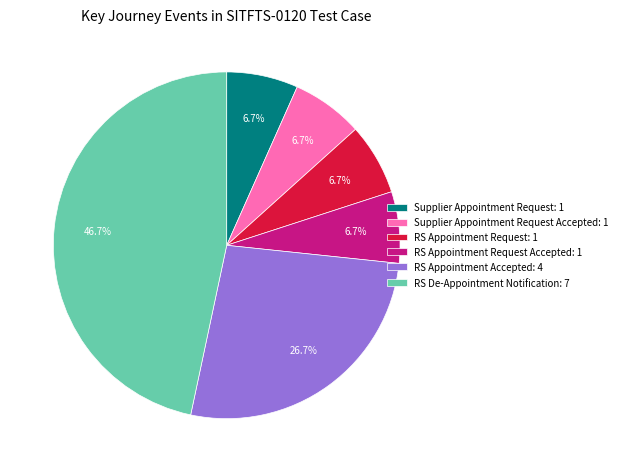

What is the ratio of the value at RS De-Appointment Notification: 7 to the value at Supplier Appointment Request Accepted: 1?

7.0